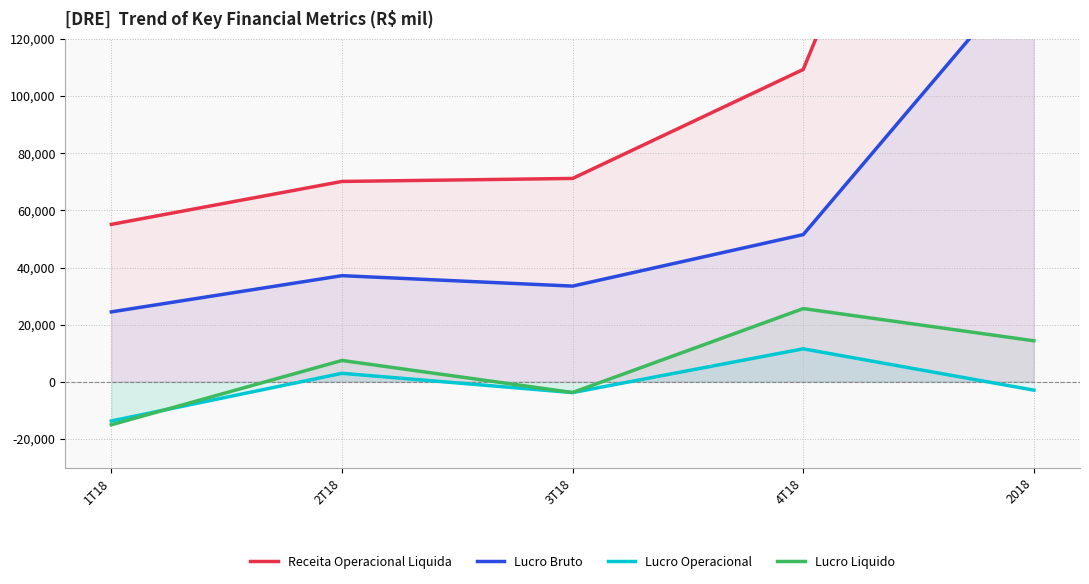

Is the value of Lucro Liquido at 4T18 greater than the value of Lucro Bruto at 2018?

No